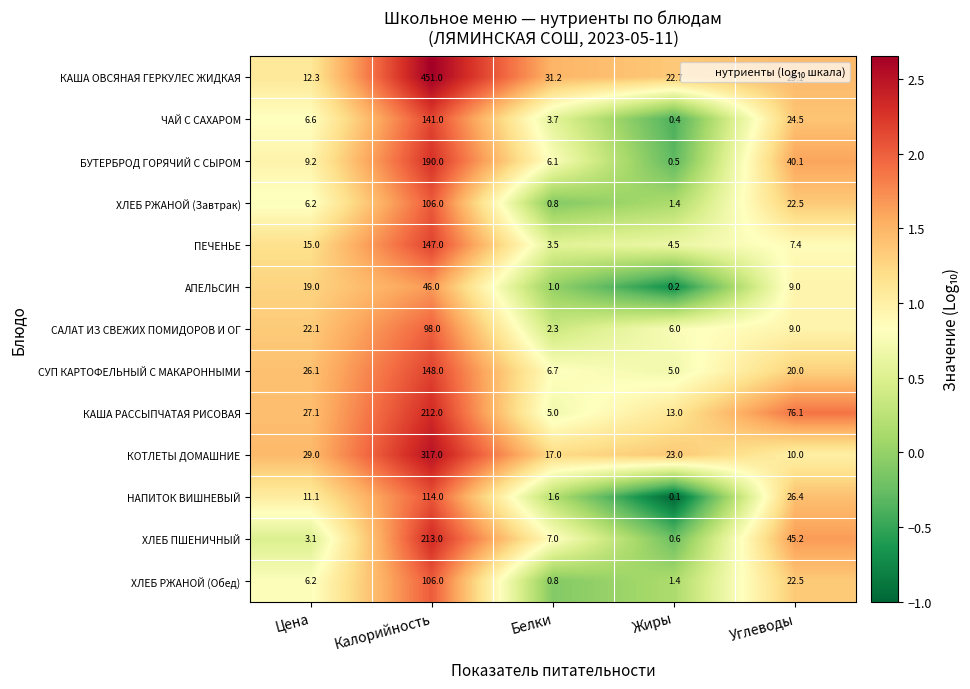

At which category is the sum across all series the highest?

Калорийность